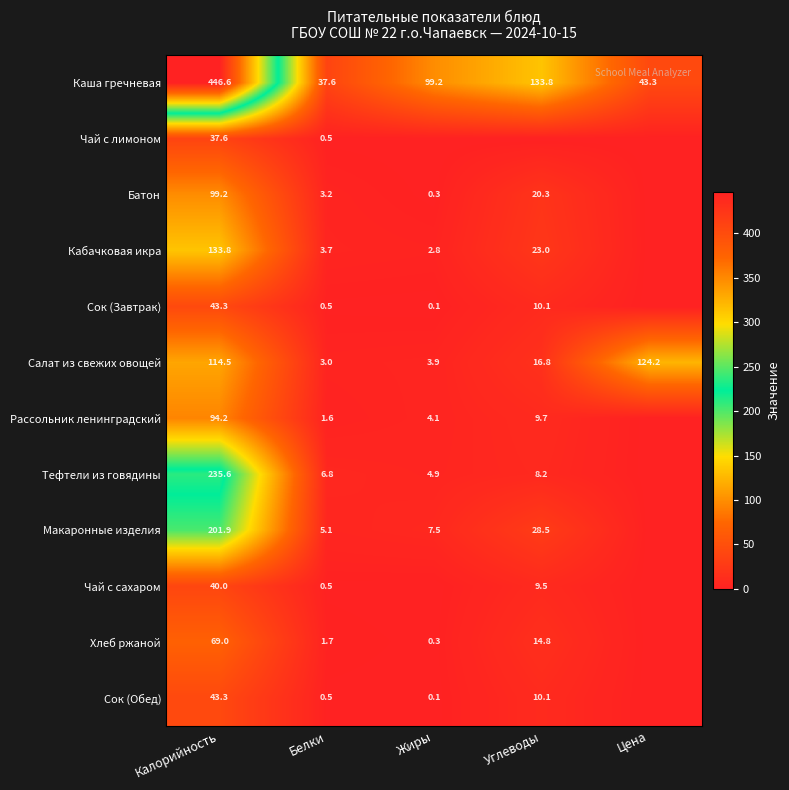

The Макаронные изделия series shows 201.9 at Калорийность. True or false?

True